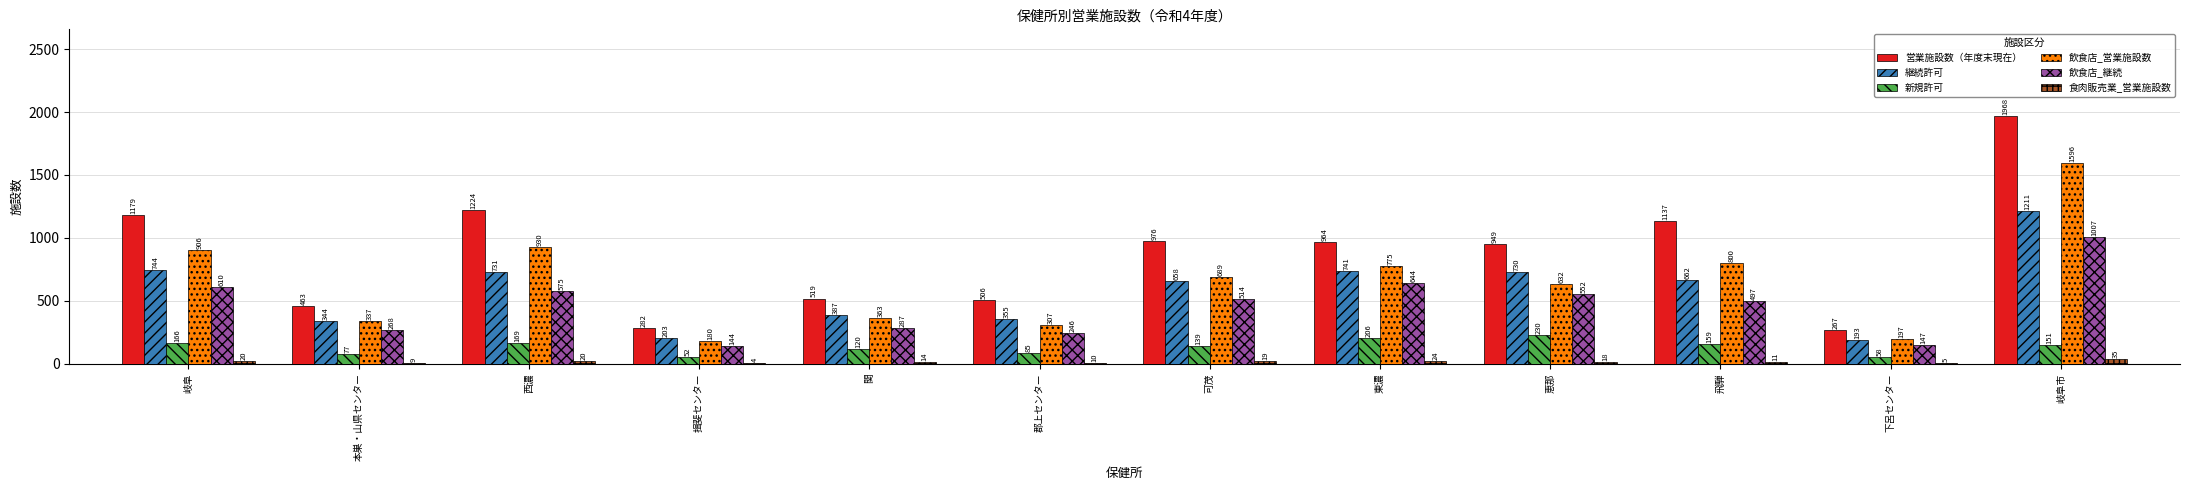

Which series changed the most between 郡上センター and 恵那?

営業施設数（年度末現在）